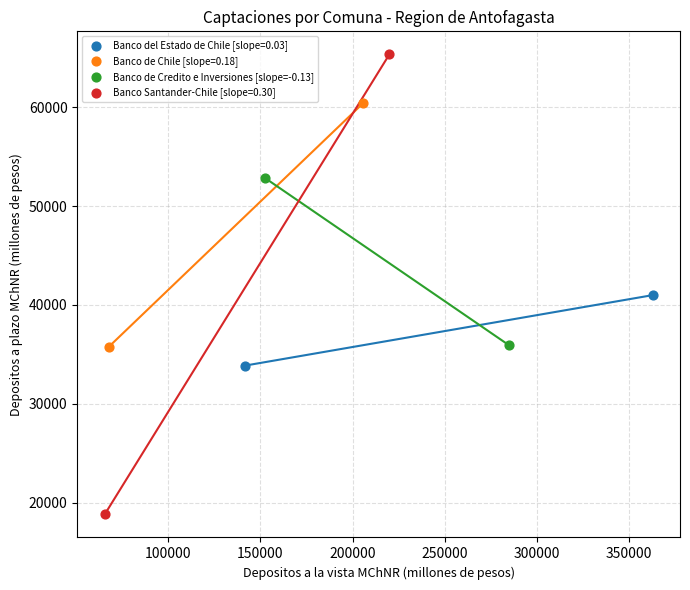

What are all the series names shown in the legend?

Banco del Estado de Chile [slope=0.03], Banco de Chile [slope=0.18], Banco de Credito e Inversiones [slope=-0.13], Banco Santander-Chile [slope=0.30]